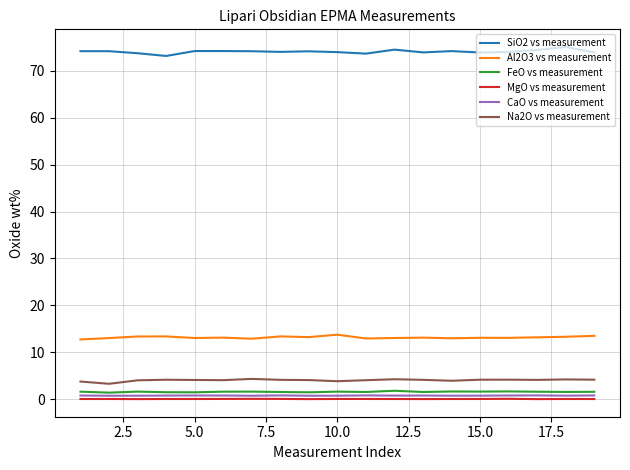

True or false: FeO vs measurement and Na2O vs measurement cross at least once.

False